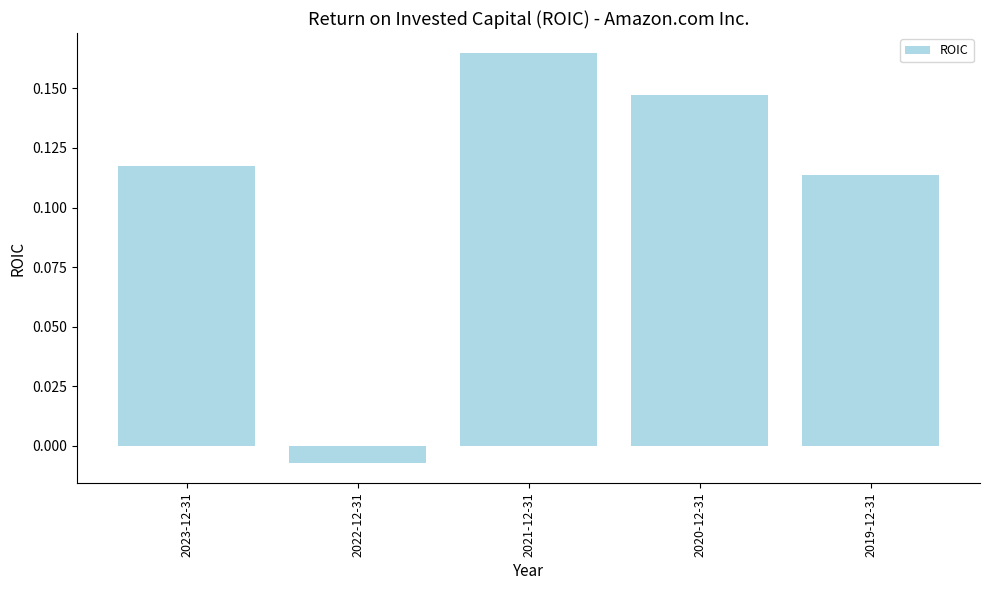

Where does the data first go above 0?

2023-12-31